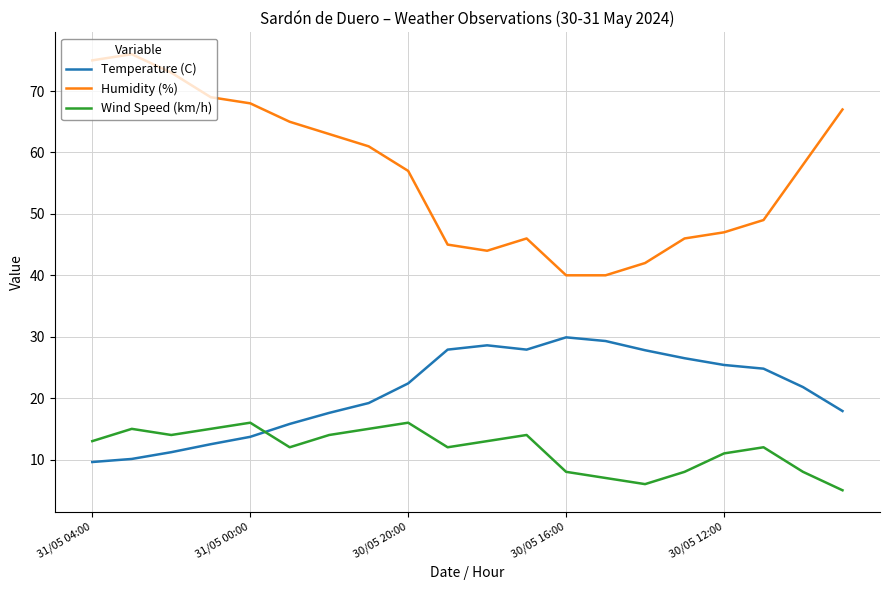

Which series has the largest range (max minus min)?

Humidity (%)